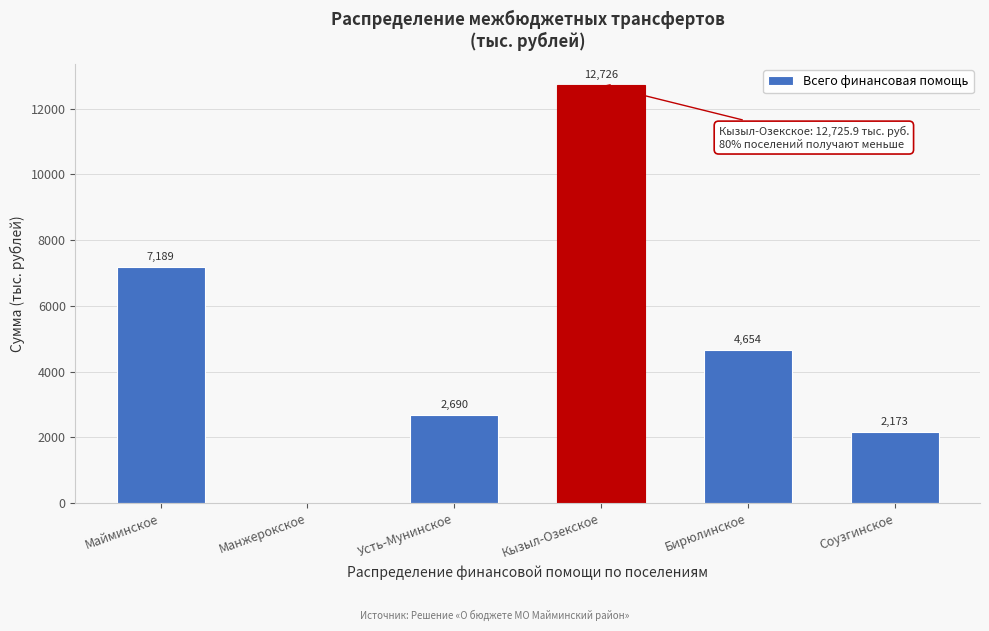

At which label does the data first exceed 4654?

Майминское